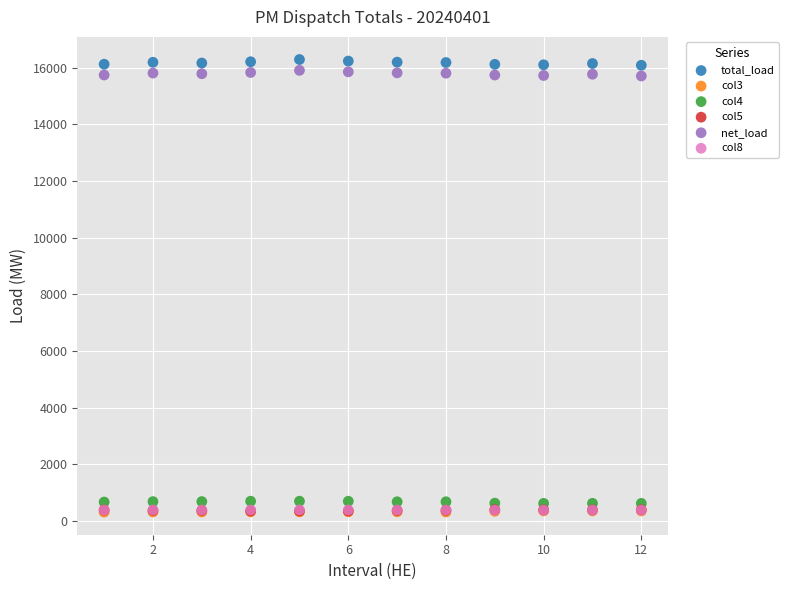

What are all the series names shown in the legend?

total_load, col3, col4, col5, net_load, col8